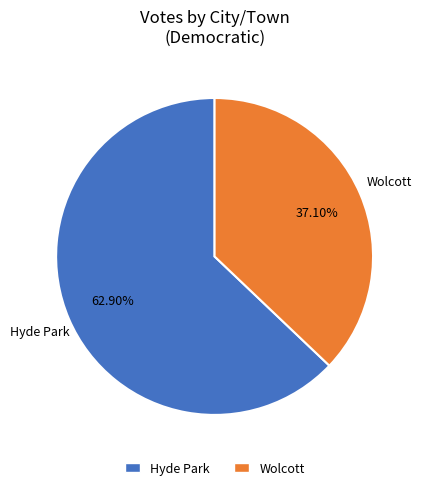

Count the number of slices in the pie.

2